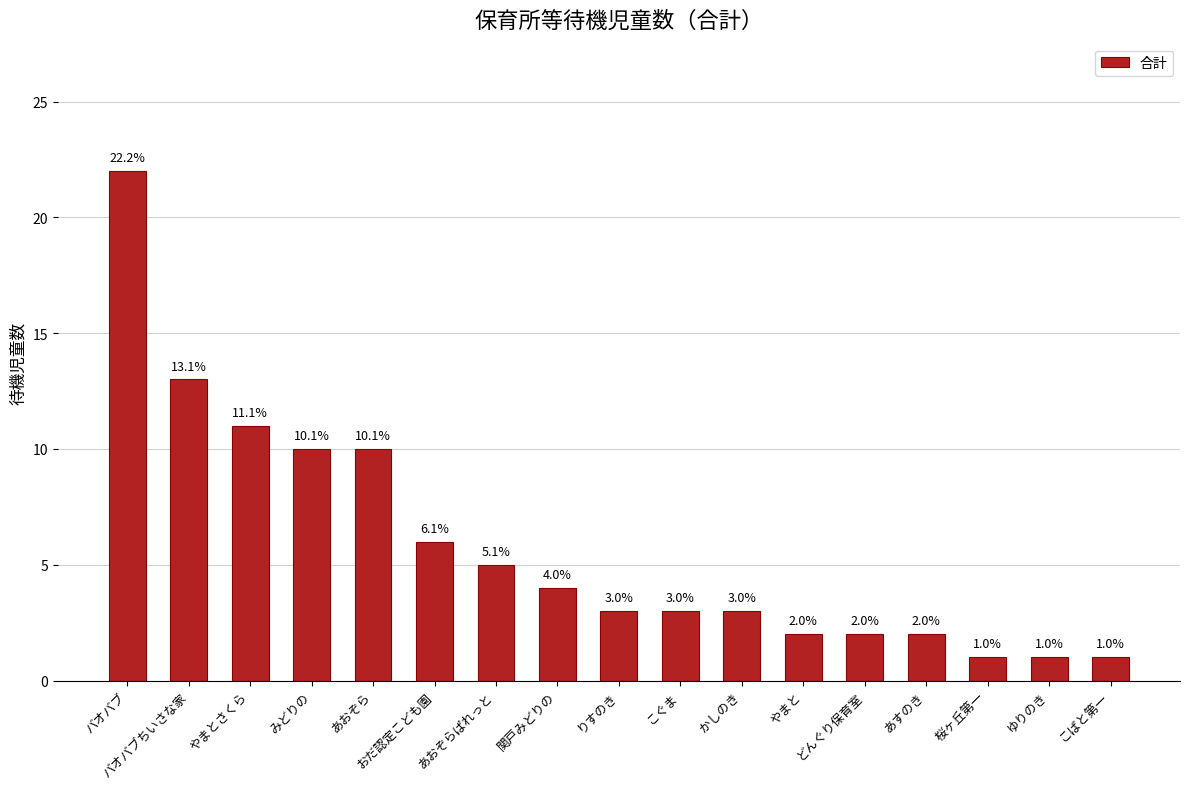

True or false: the data shows 32 at バオバブ.

False